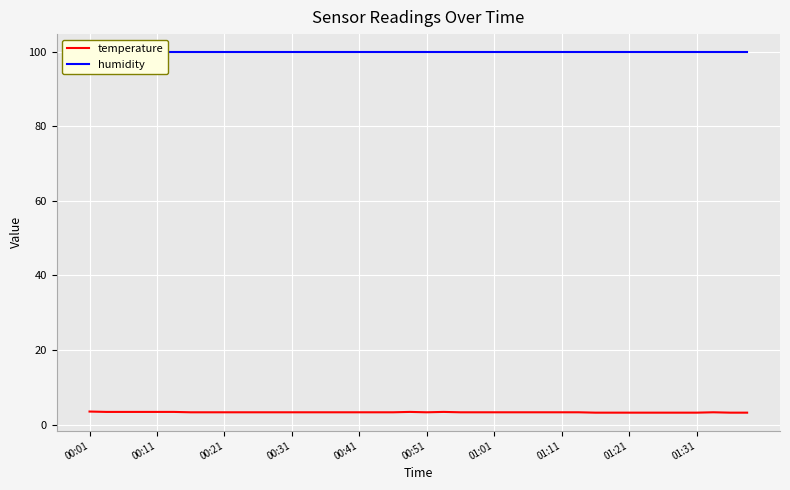

What is the lowest value of the temperature series?

3.2